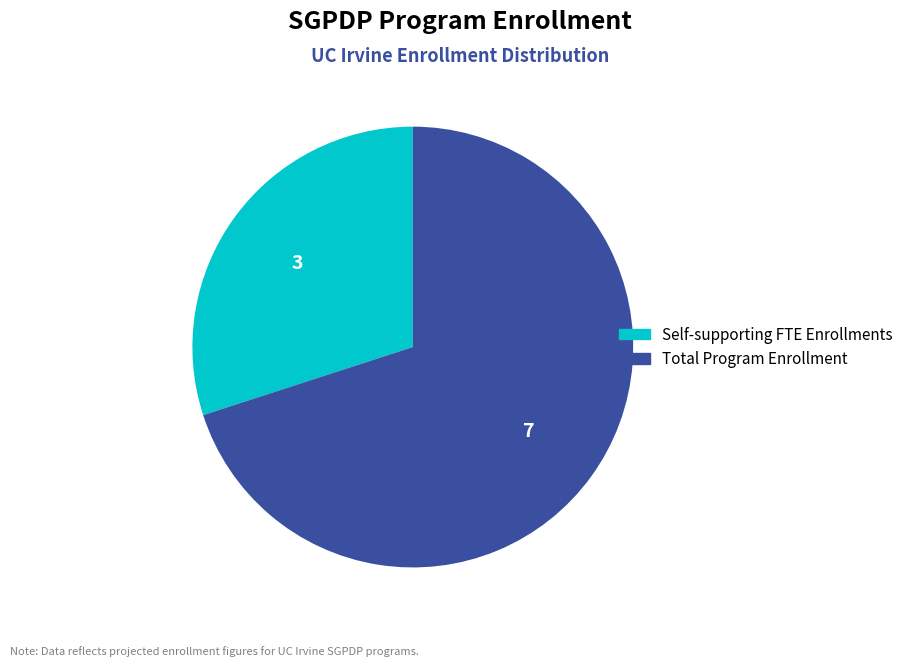

Does Self-supporting FTE Enrollments represent more than half of the total?

No